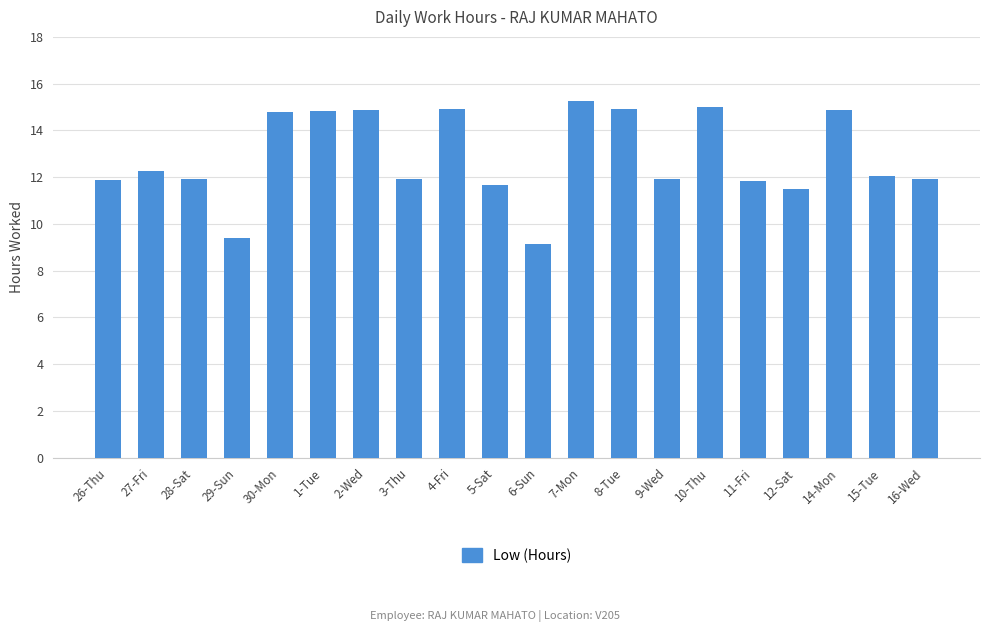

What is the label of the 1st bar from the left?

26-Thu